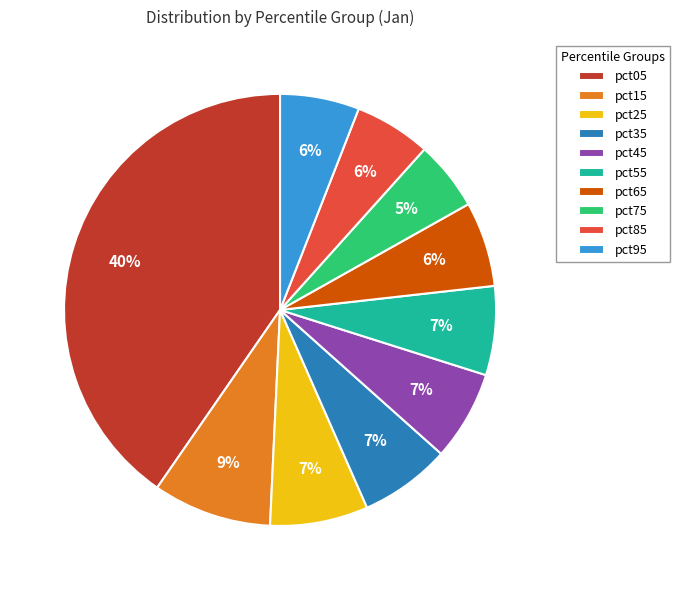

To the nearest percent, what is the average slice percentage?

10%